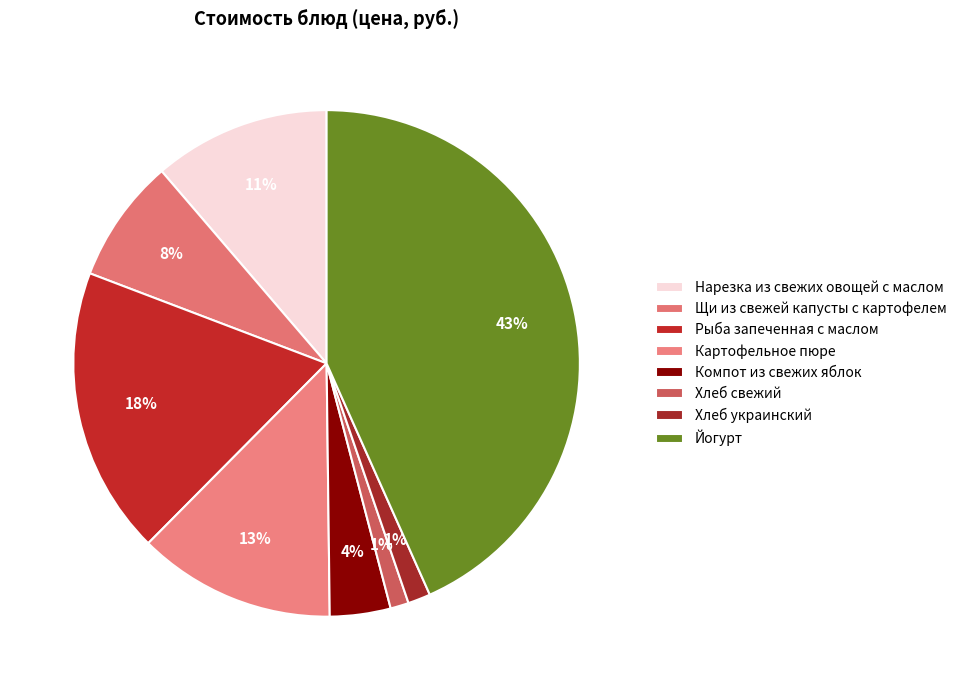

To the nearest percent, what is the difference between the Нарезка из свежих овощей с маслом and Хлеб украинский slice percentages?

10%